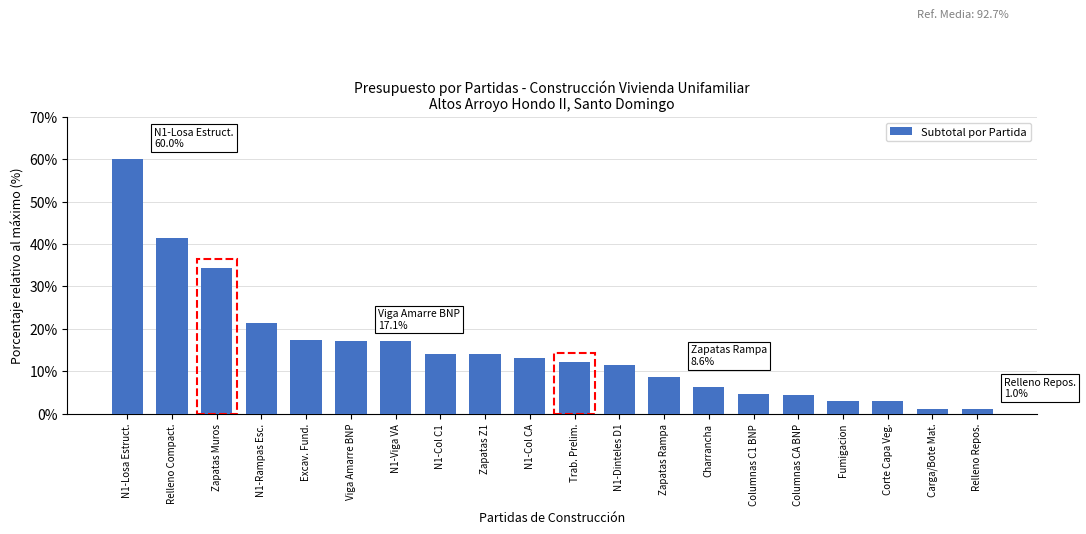

What is the sum of all values?

305.5